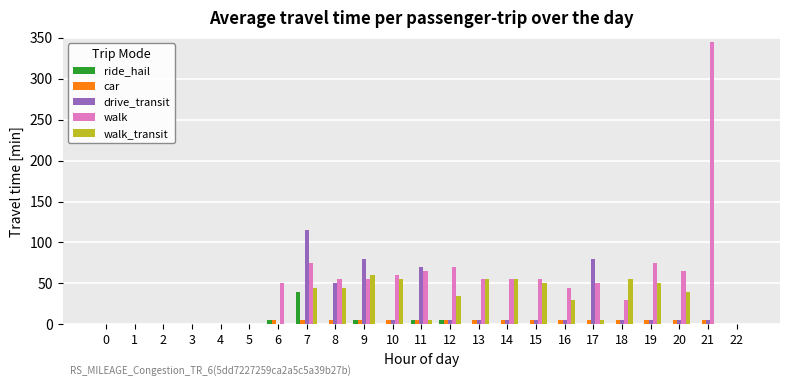

True or false: walk has a value of 34 at 14.

False